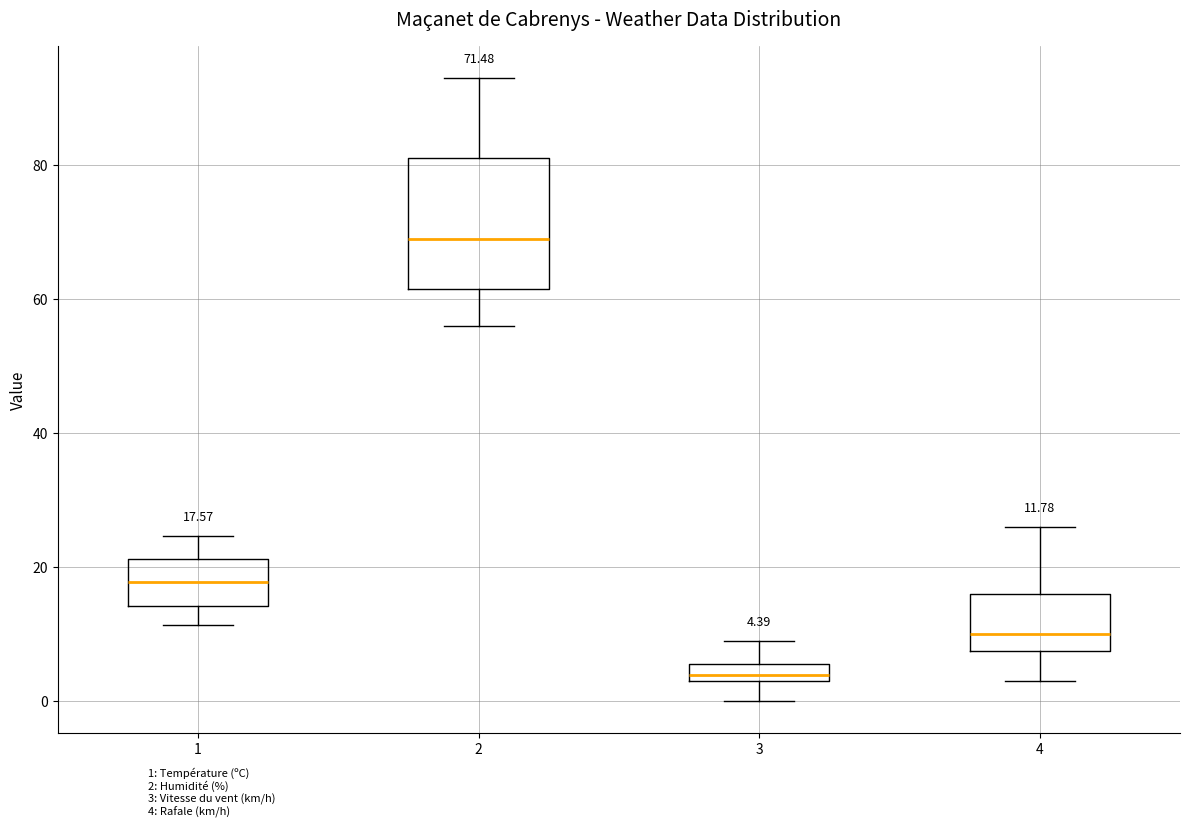

Which box's median line is the lowest?

3